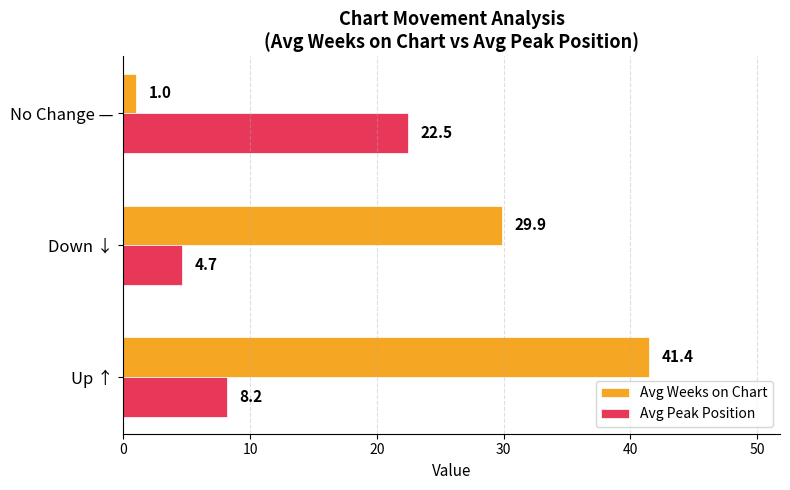

Is the value of Avg Weeks on Chart at Up ↑ greater than the value of Avg Peak Position at No Change —?

Yes